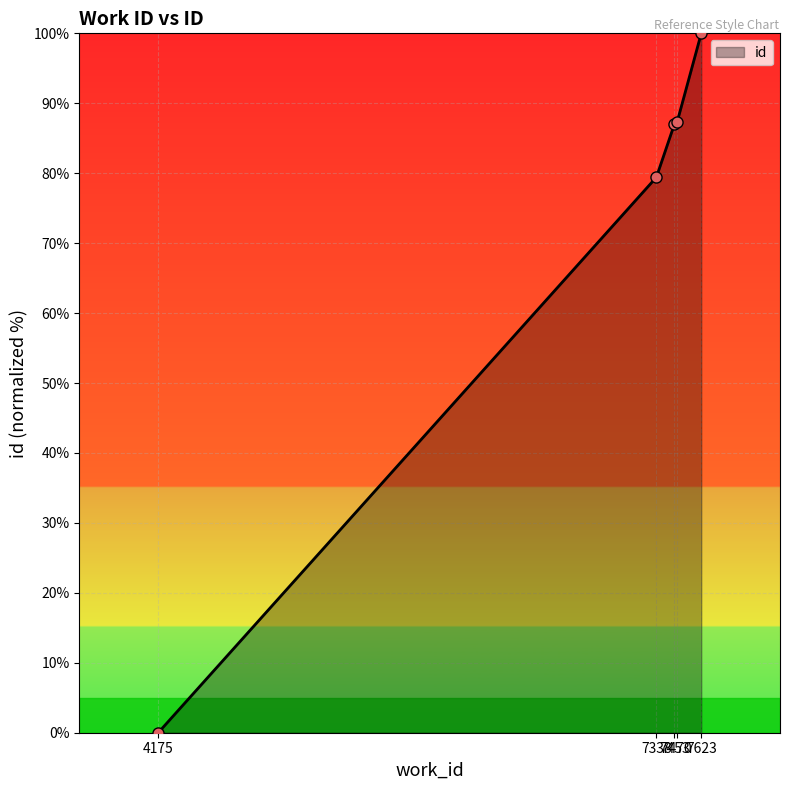

What is the difference between the second highest and minimum values?

87.3